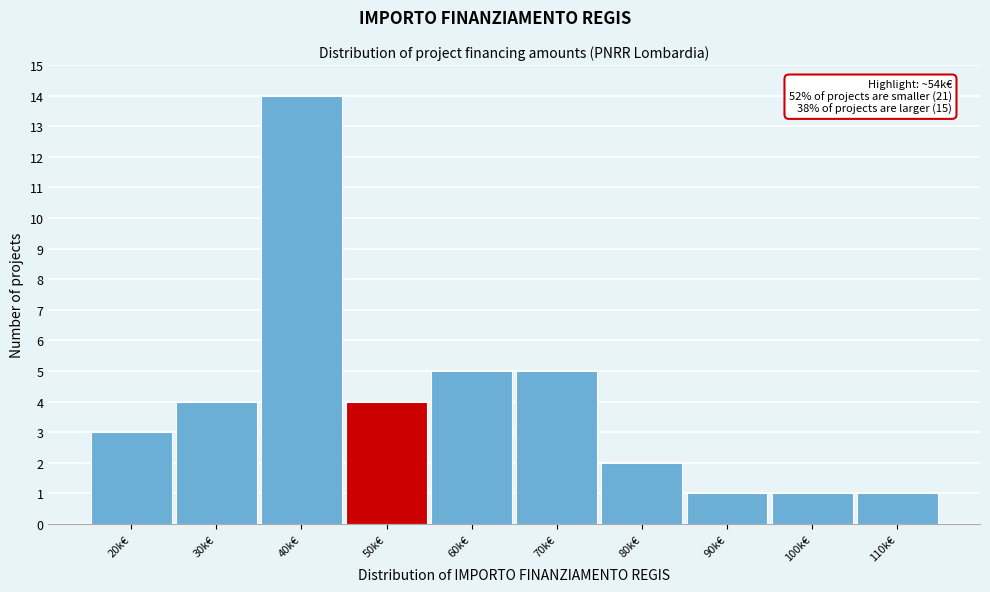

Reading left to right, extract all data points from this chart.

3	4	14	4	5	5	2	1	1	1